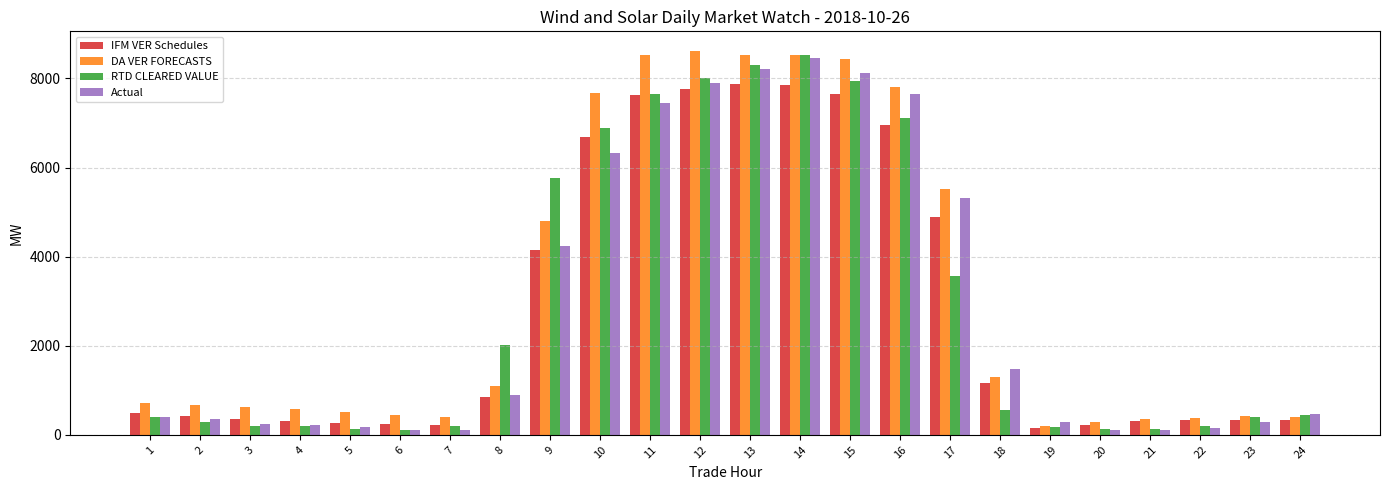

What is the difference between the highest and lowest values at 8?

1179.4